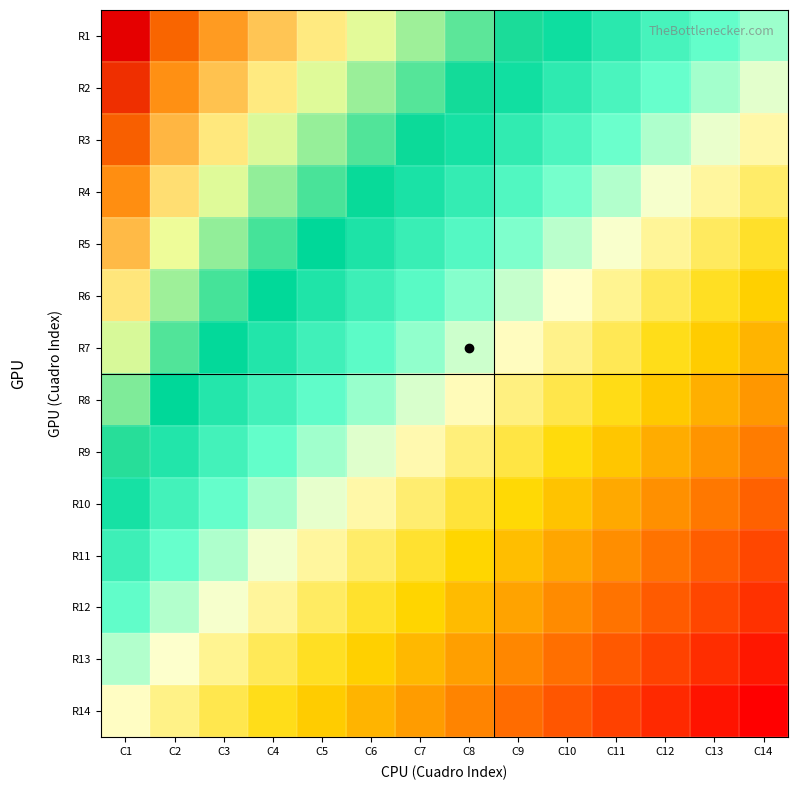

Reading left to right, list all the values displayed in this chart.

R1: C1=120.9	C2=100.2	C3=88.9	C4=79.9	C5=71.9	C6=64.3	C7=57.0	C8=49.9	C9=42.8	C10=35.9	C11=29.0	C12=21.6	C13=14.8	C14=8.0
R2: C1=111.2	C2=91.6	C3=80.6	C4=71.8	C5=63.8	C6=56.3	C7=49.1	C8=42.0	C9=35.0	C10=28.0	C11=21.1	C12=13.8	C13=7.0	C14=0.2
R3: C1=101.6	C2=82.9	C3=72.3	C4=63.6	C5=55.8	C6=48.4	C7=41.1	C8=34.1	C9=27.1	C10=20.2	C11=13.3	C12=6.0	C13=-0.8	C14=-7.6
R4: C1=91.9	C2=74.3	C3=64.0	C4=55.5	C5=47.8	C6=40.4	C7=33.2	C8=26.2	C9=19.2	C10=12.3	C11=5.5	C12=-1.8	C13=-8.6	C14=-15.4
R5: C1=82.3	C2=65.6	C3=55.7	C4=47.4	C5=39.7	C6=32.4	C7=25.3	C8=18.3	C9=11.4	C10=4.5	C11=-2.3	C12=-9.6	C13=-16.4	C14=-23.1
R6: C1=72.6	C2=57.0	C3=47.4	C4=39.2	C5=31.7	C6=24.4	C7=17.4	C8=10.4	C9=3.5	C10=-3.3	C11=-10.1	C12=-17.4	C13=-24.2	C14=-30.9
R7: C1=63.0	C2=48.4	C3=39.0	C4=31.1	C5=23.6	C6=16.5	C7=9.4	C8=2.5	C9=-4.4	C10=-11.2	C11=-18.0	C12=-25.2	C13=-32.0	C14=-38.7
R8: C1=53.4	C2=39.7	C3=30.7	C4=22.9	C5=15.6	C6=8.5	C7=1.5	C8=-5.4	C9=-12.2	C10=-19.0	C11=-25.8	C12=-33.0	C13=-39.8	C14=-46.5
R9: C1=43.7	C2=31.1	C3=22.4	C4=14.8	C5=7.5	C6=0.5	C7=-6.4	C8=-13.3	C9=-20.1	C10=-26.9	C11=-33.6	C12=-40.9	C13=-47.6	C14=-54.3
R10: C1=34.1	C2=22.4	C3=14.1	C4=6.6	C5=-0.5	C6=-7.5	C7=-14.4	C8=-21.2	C9=-28.0	C10=-34.7	C11=-41.4	C12=-48.7	C13=-55.4	C14=-62.1
R11: C1=24.4	C2=13.8	C3=5.8	C4=-1.5	C5=-8.5	C6=-15.5	C7=-22.3	C8=-29.1	C9=-35.8	C10=-42.6	C11=-49.3	C12=-56.5	C13=-63.2	C14=-69.9
R12: C1=15.3	C2=5.6	C3=-2.0	C4=-9.1	C5=-16.1	C6=-22.9	C7=-29.7	C8=-36.5	C9=-43.2	C10=-49.9	C11=-56.6	C12=-63.8	C13=-70.5	C14=-77.1
R13: C1=5.6	C2=-3.0	C3=-10.3	C4=-17.3	C5=-24.1	C6=-30.9	C7=-37.6	C8=-44.4	C9=-51.1	C10=-57.7	C11=-64.4	C12=-71.6	C13=-78.3	C14=-84.9
R14: C1=-4.0	C2=-11.6	C3=-18.6	C4=-25.4	C5=-32.2	C6=-38.9	C7=-45.6	C8=-52.2	C9=-58.9	C10=-65.6	C11=-72.2	C12=-79.4	C13=-86.1	C14=-92.7